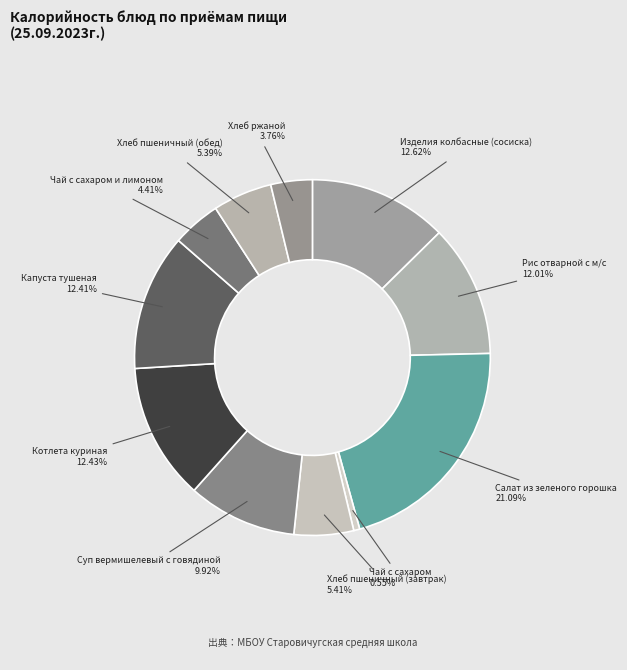

How many slices are in this pie chart?

11